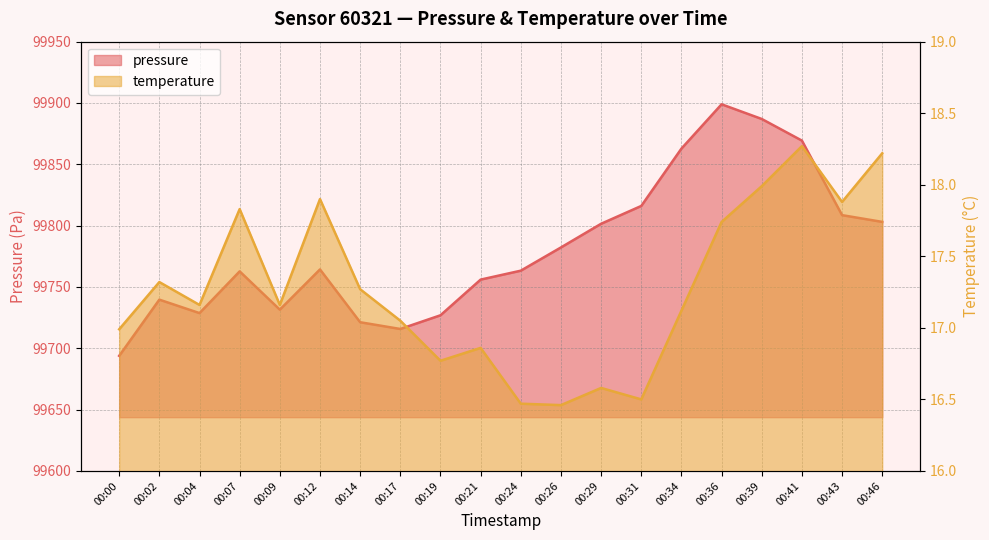

Does the chart have visible grid lines?

Yes